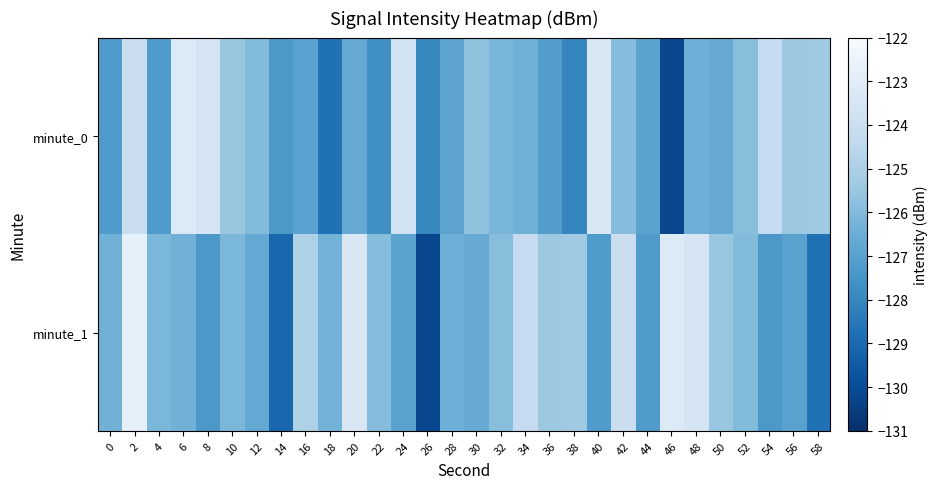

Rank the series by their maximum value, from highest to lowest.

minute_1, minute_0